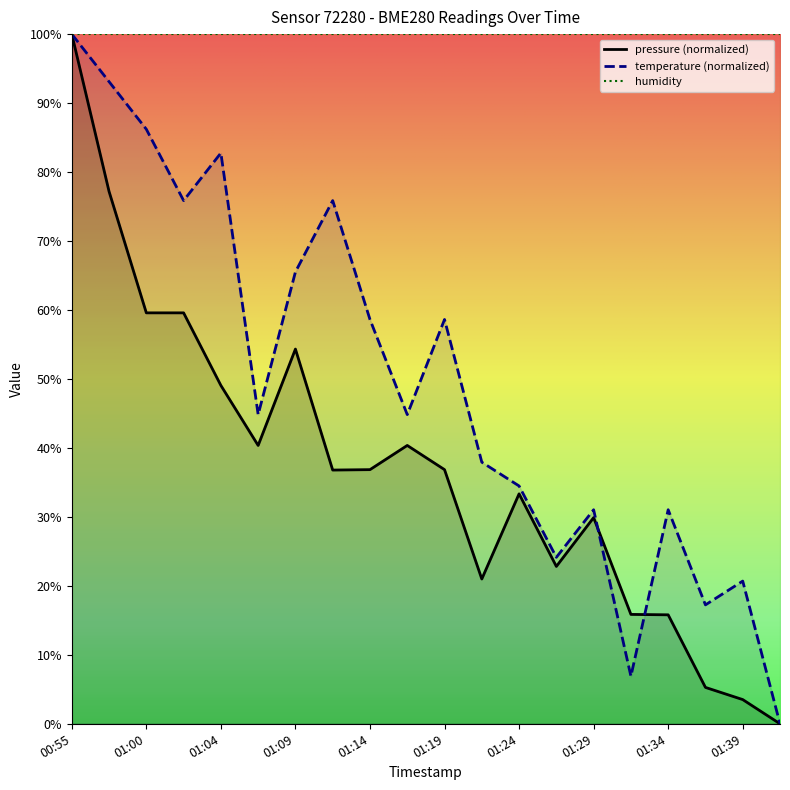

True or false: temperature has a value of 33.2 at 01:04.

False